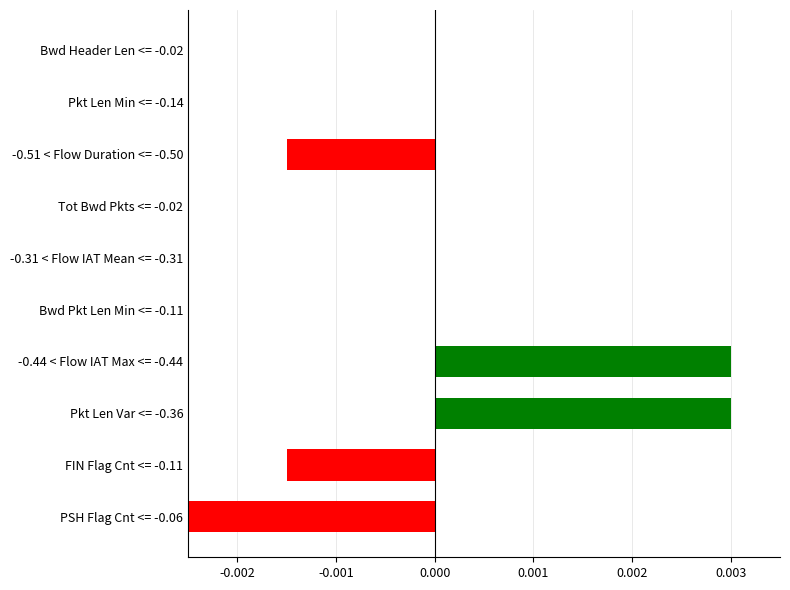

True or false: the data shows 0.0 at Pkt Len Var <= -0.36.

False